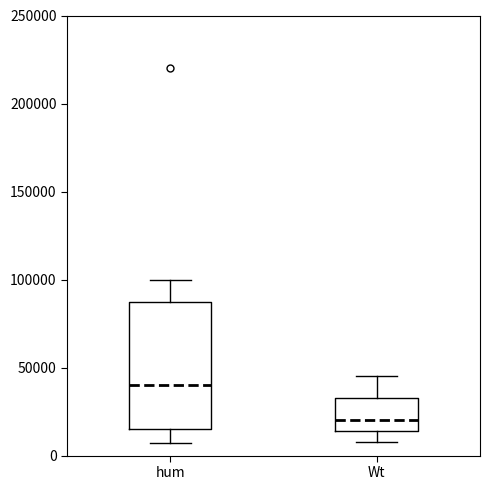

Where is the upper edge of the box for Wt on the y-axis? The values are not printed on the chart, so give them approximately, as read against the axis.

35000